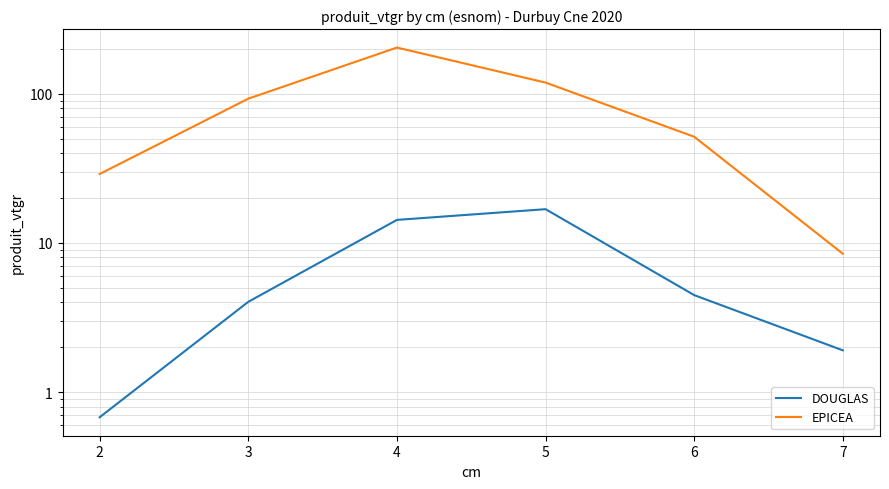

What is the maximum value for EPICEA?

203.7